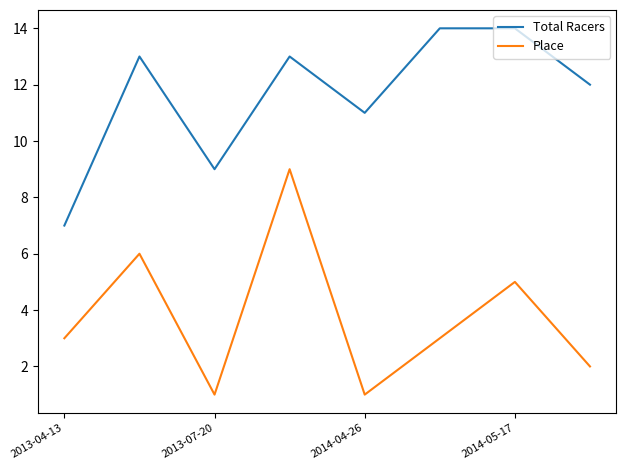

Reading left to right, what are all the values shown in this chart?

Total Racers: 7	13	9	13	11	14	14	12
Place: 3	6	1	9	1	3	5	2